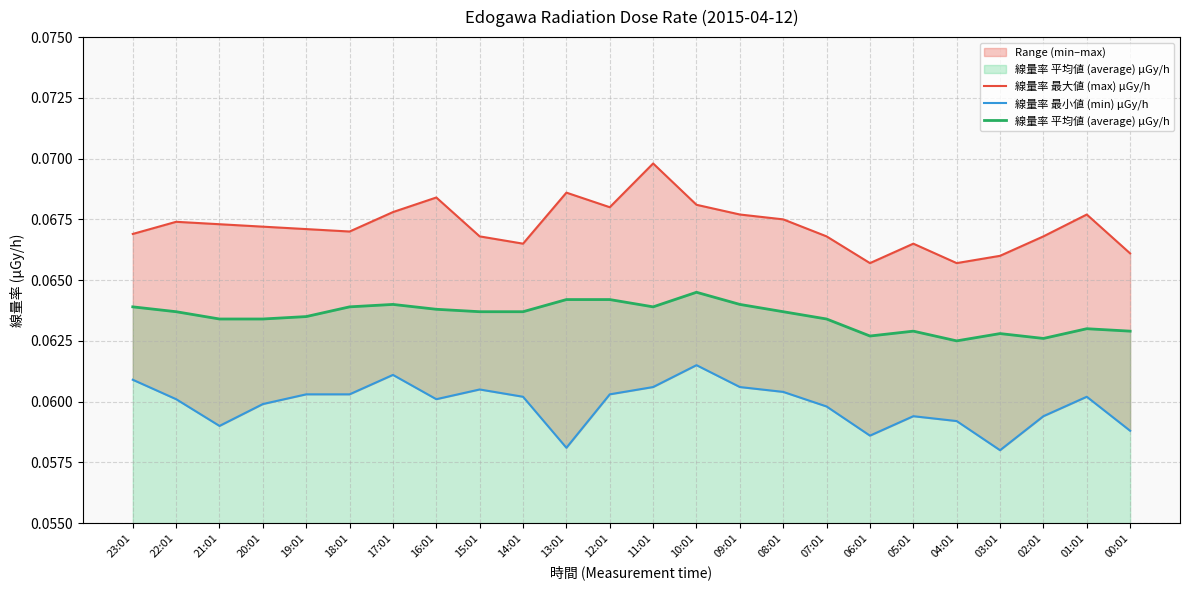

True or false: 線量率 最大値 (max) μGy/h and 線量率 平均値 (average) μGy/h intersect in this chart.

False